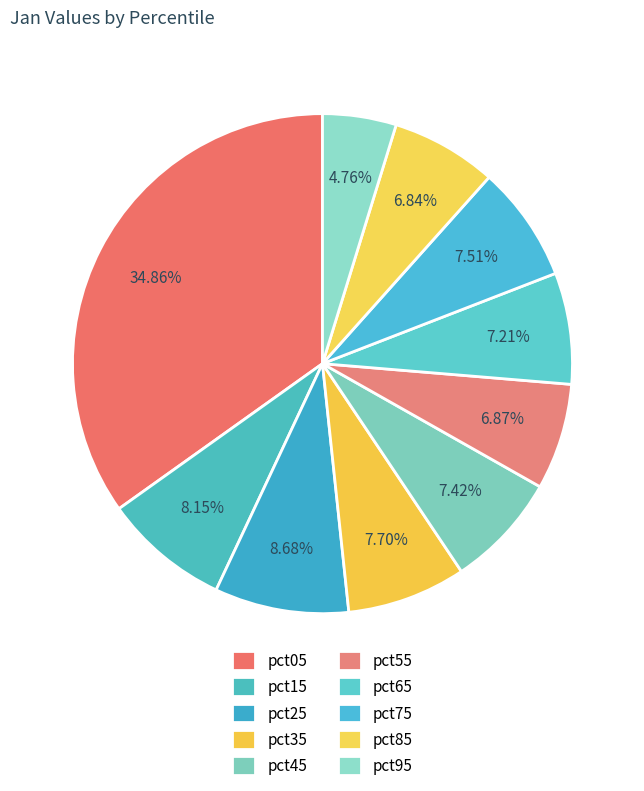

What percentage is the pct85 slice, to the nearest percent?

7%